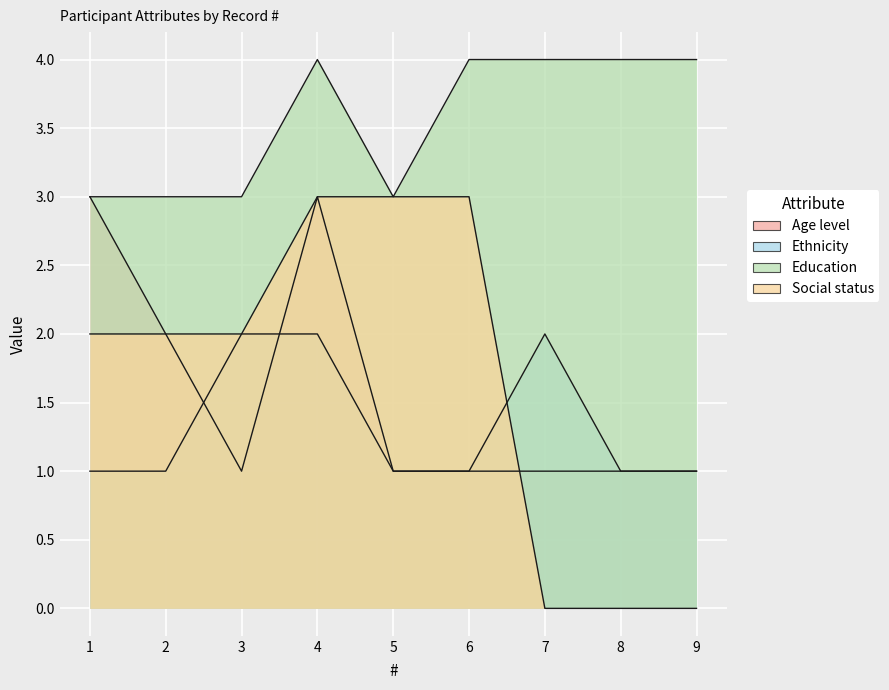

Is the value of Education at 3 greater than the value of Ethnicity at 6?

Yes